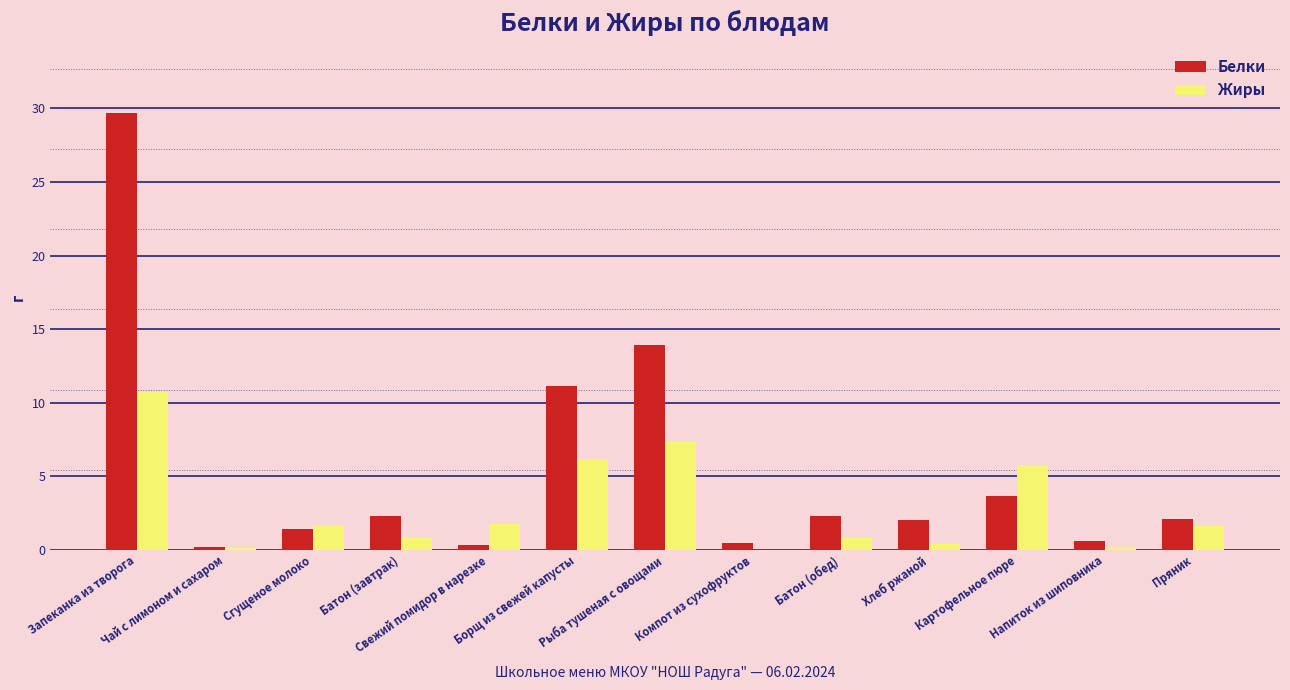

What is the greatest value displayed?

29.7